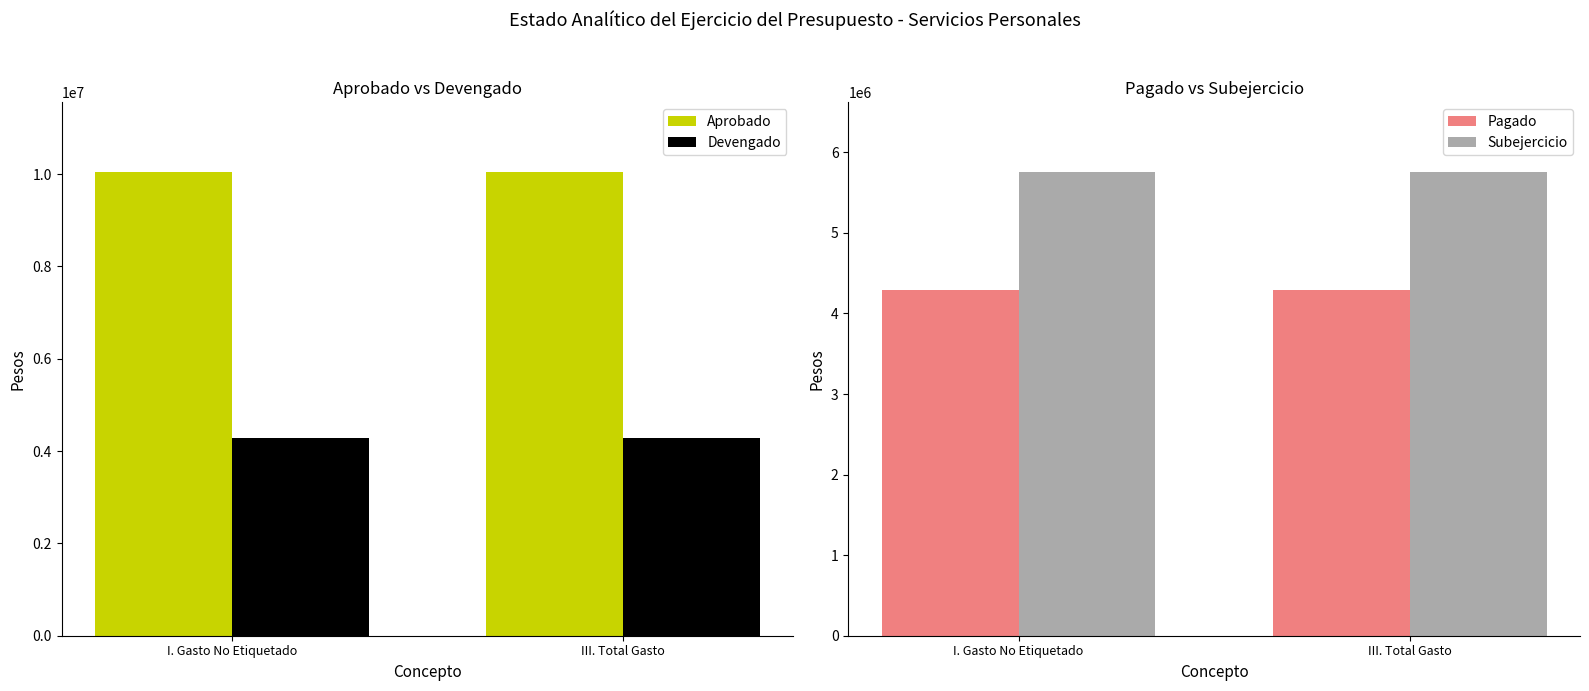

What is the average value of the Subejercicio series?

5758063.9